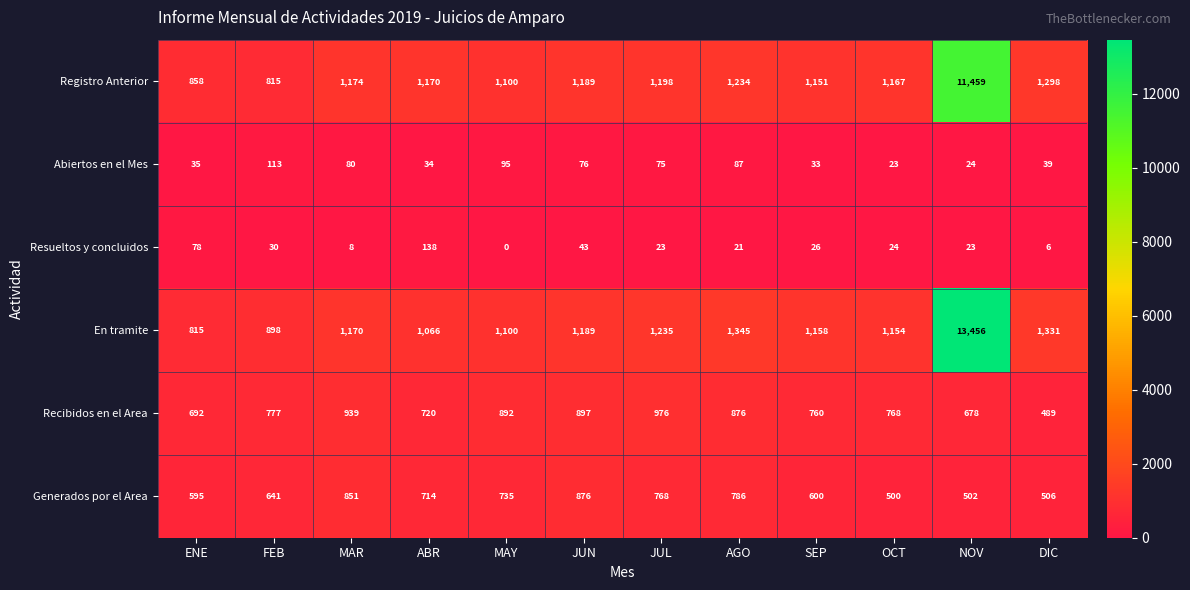

Between AGO and DIC, which series saw the biggest shift?

Recibidos en el Area